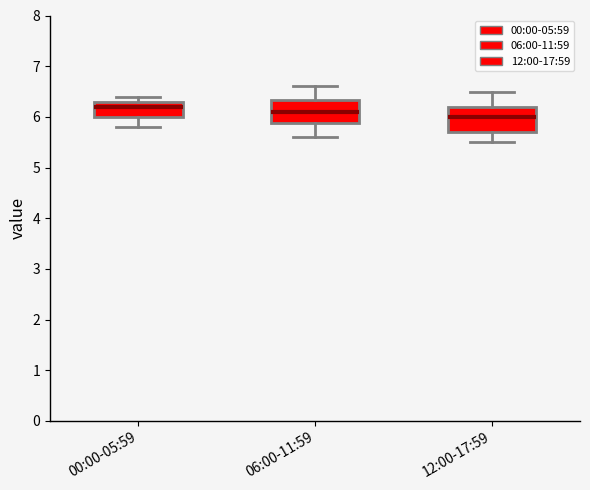

Where does the upper whisker of the box for 00:00-05:59 end on the y-axis? The values are not printed on the chart, so give them approximately, as read against the axis.

6.4